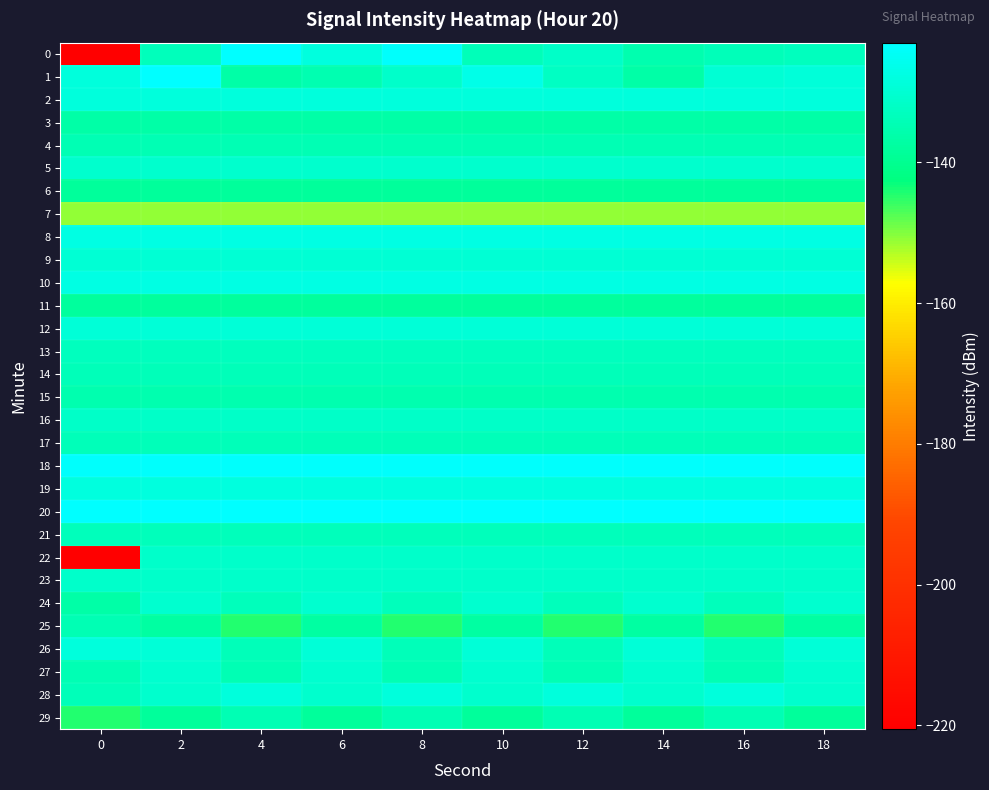

What is the maximum value shown in the chart?

-123.0